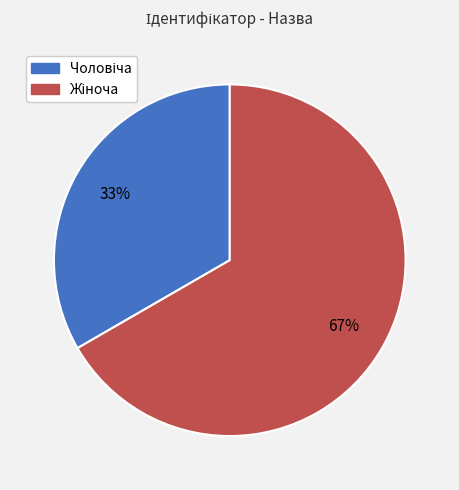

To the nearest percent, what is the average slice percentage?

50%